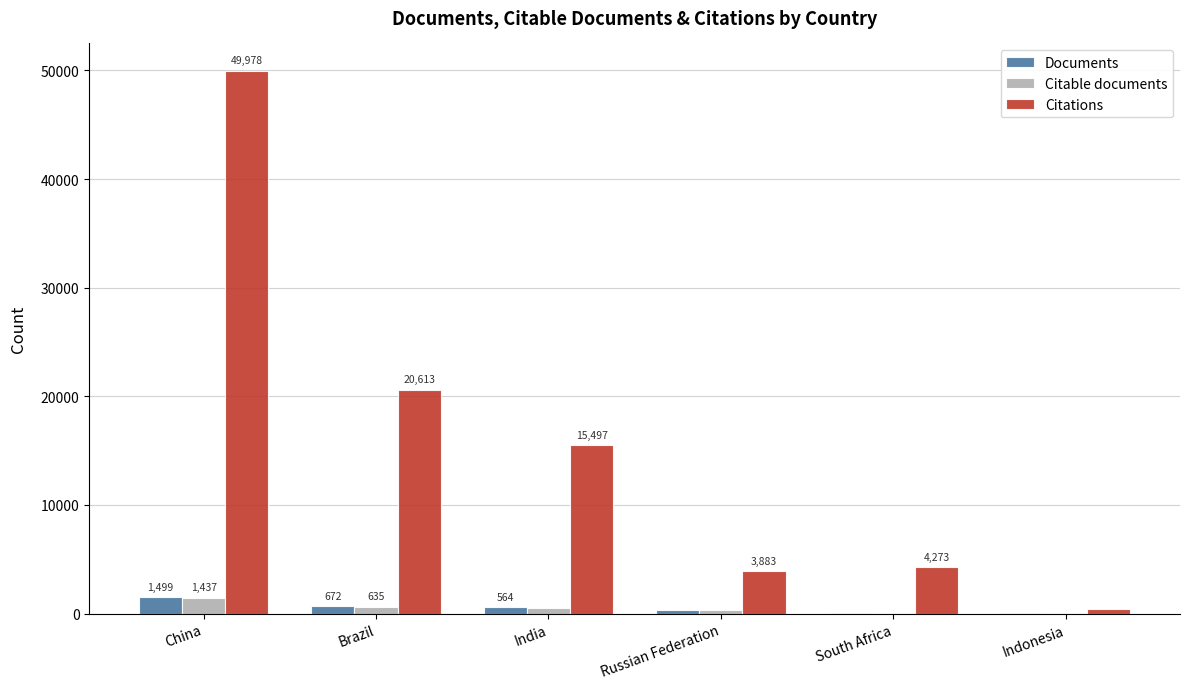

At which category is the sum across all series the highest?

China